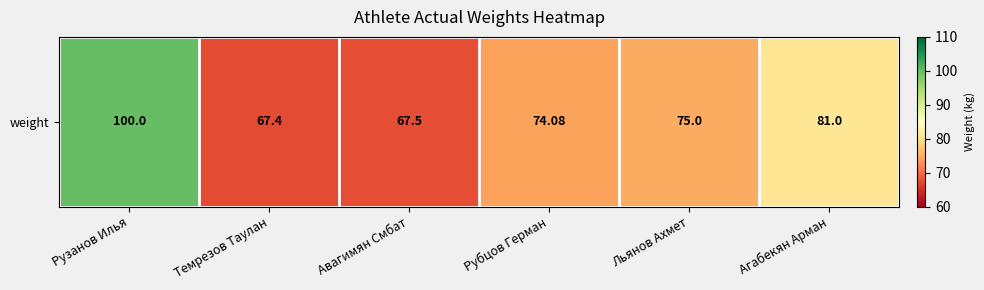

The value at Темрезов Таулан is 18.8. True or false?

False